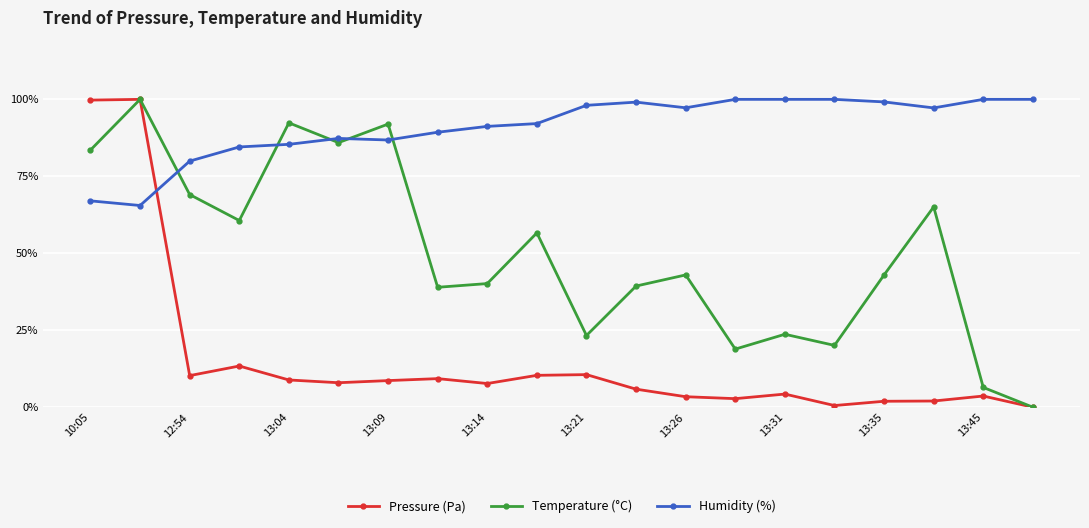

True or false: Pressure (Pa) has more than 2 points higher than both neighbors.

True